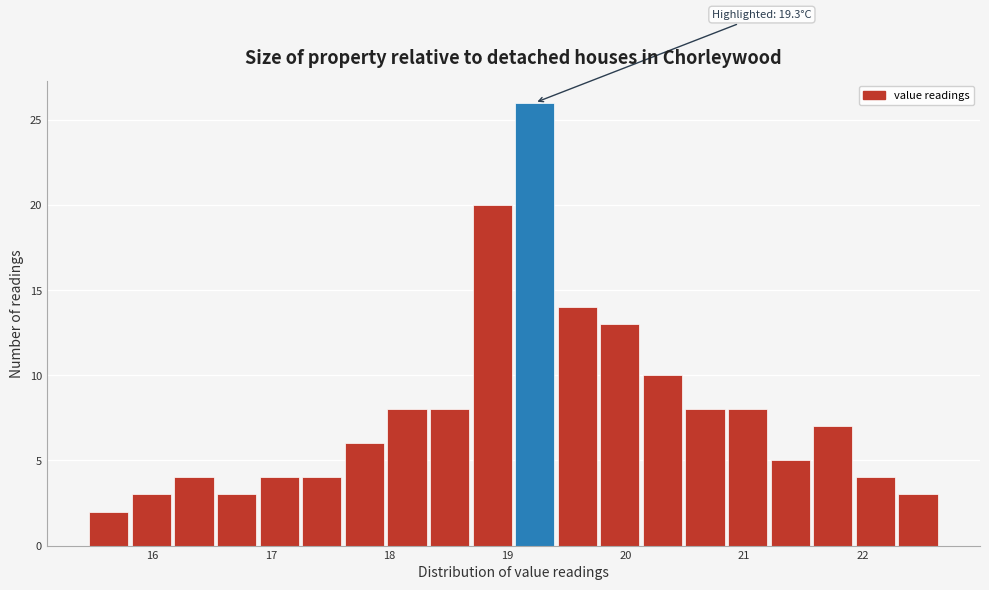

Around what value on the x-axis is the tallest bar? Give the approximate position of its centre, as read against the axis.

19.2